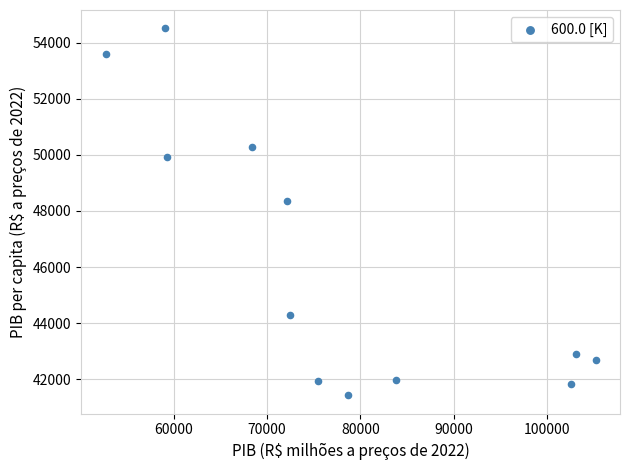

What is the average X value?

77749.1